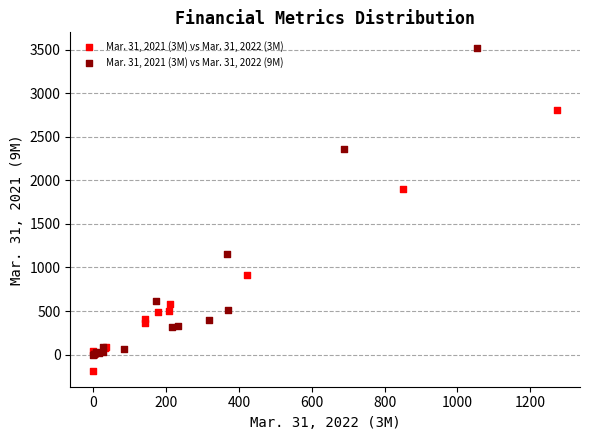

Which series has the widest spread of Y values?

Mar. 31, 2021 (3M) vs Mar. 31, 2022 (9M)